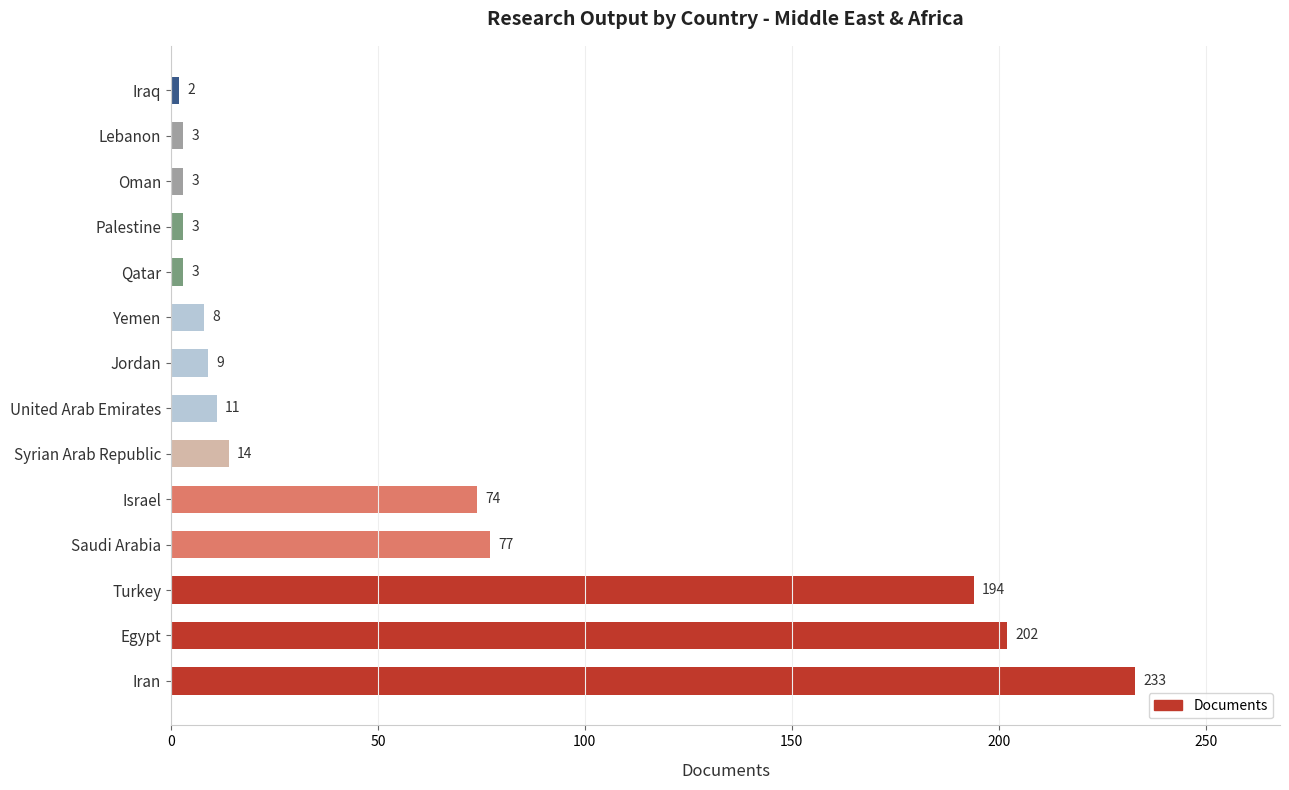

Reading bottom to top, transcribe all the data shown in this chart.

Iran=233	Egypt=202	Turkey=194	Saudi Arabia=77	Israel=74	Syrian Arab Republic=14	United Arab Emirates=11	Jordan=9	Yemen=8	Qatar=3	Palestine=3	Oman=3	Lebanon=3	Iraq=2